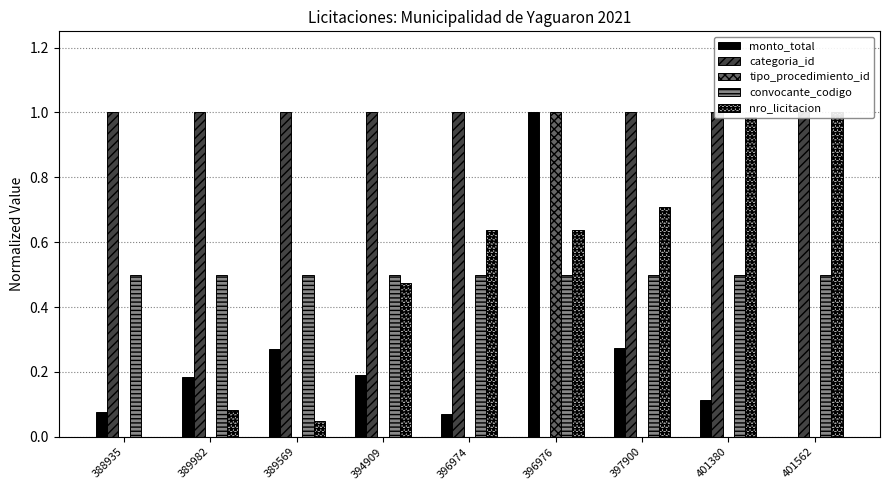

What is the sum of the convocante_codigo values at 389569 and 394909?

1.0